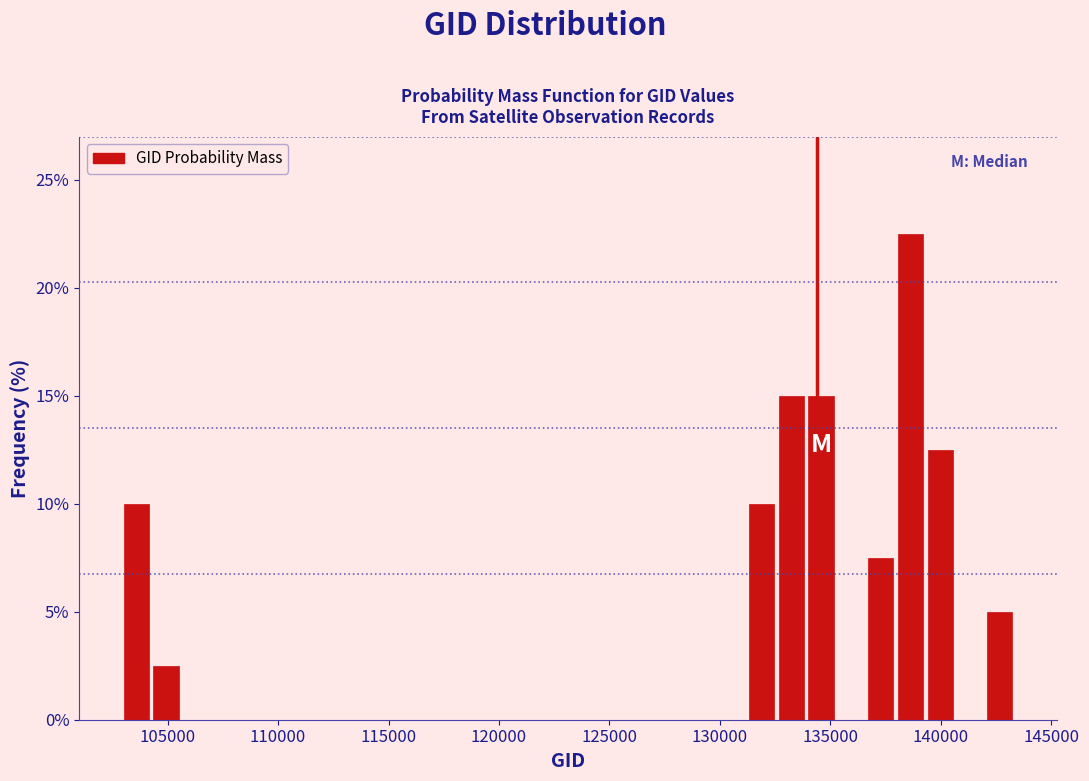

Read against the x-axis, roughly where is the centre of the tallest bar?

138500